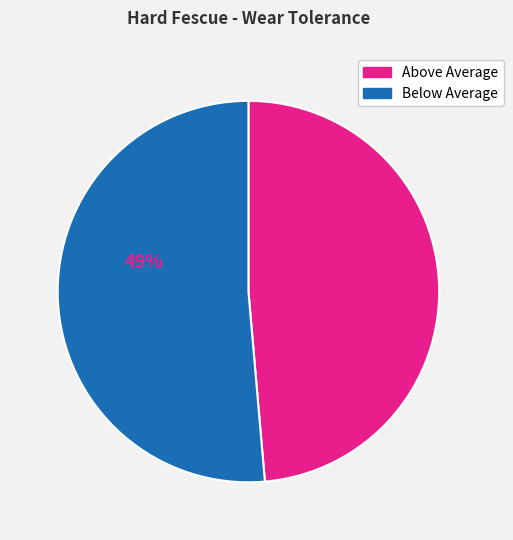

Rank the categories by value from lowest to highest.

Above Average, Below Average